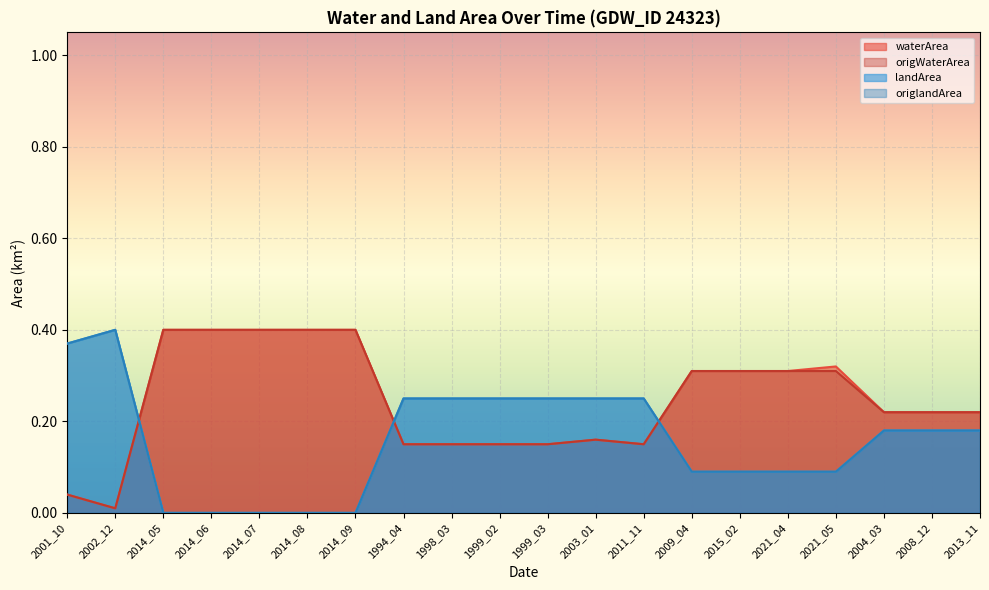

The value of landArea at 2003_01 is 0.2. True or false?

False